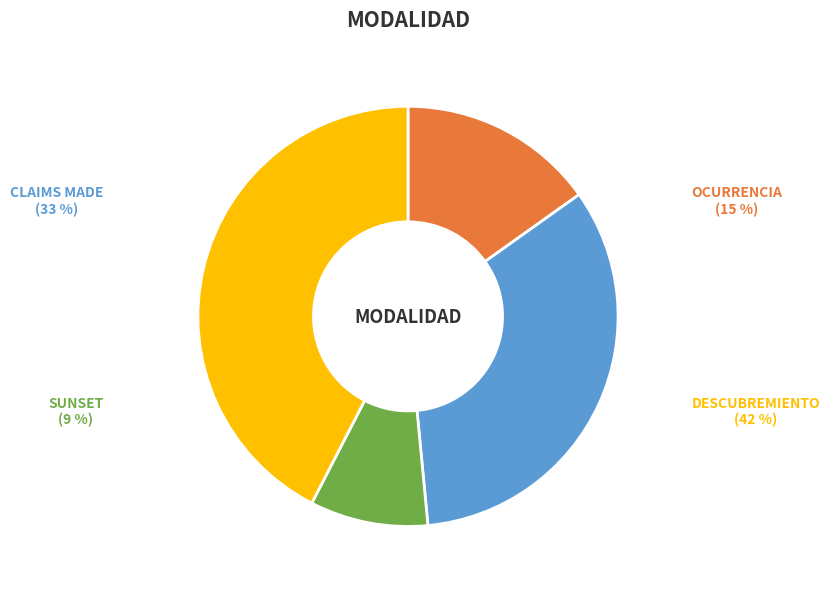

To the nearest percent, what is the combined percentage of OCURRENCIA and SUNSET?

24%